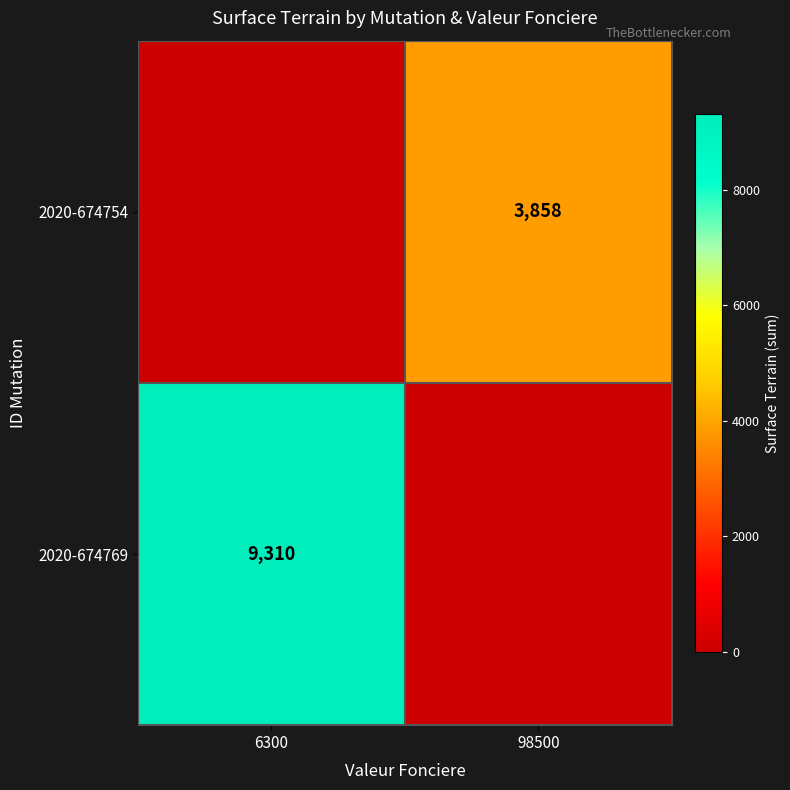

True or false: 2020-674769 has a value of 4135 at 6300.

False